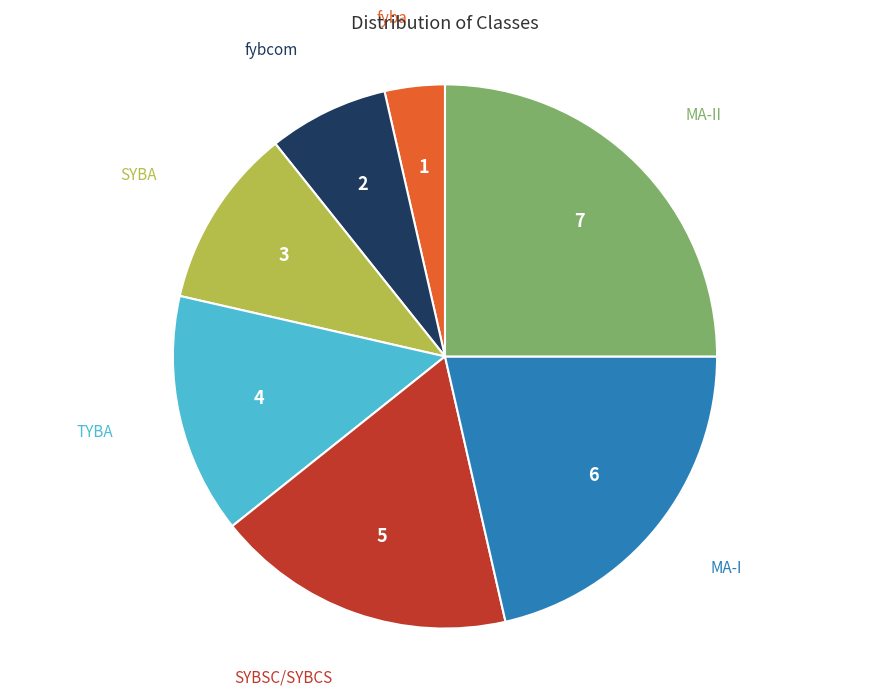

Is there any slice that represents more than half of the pie?

No